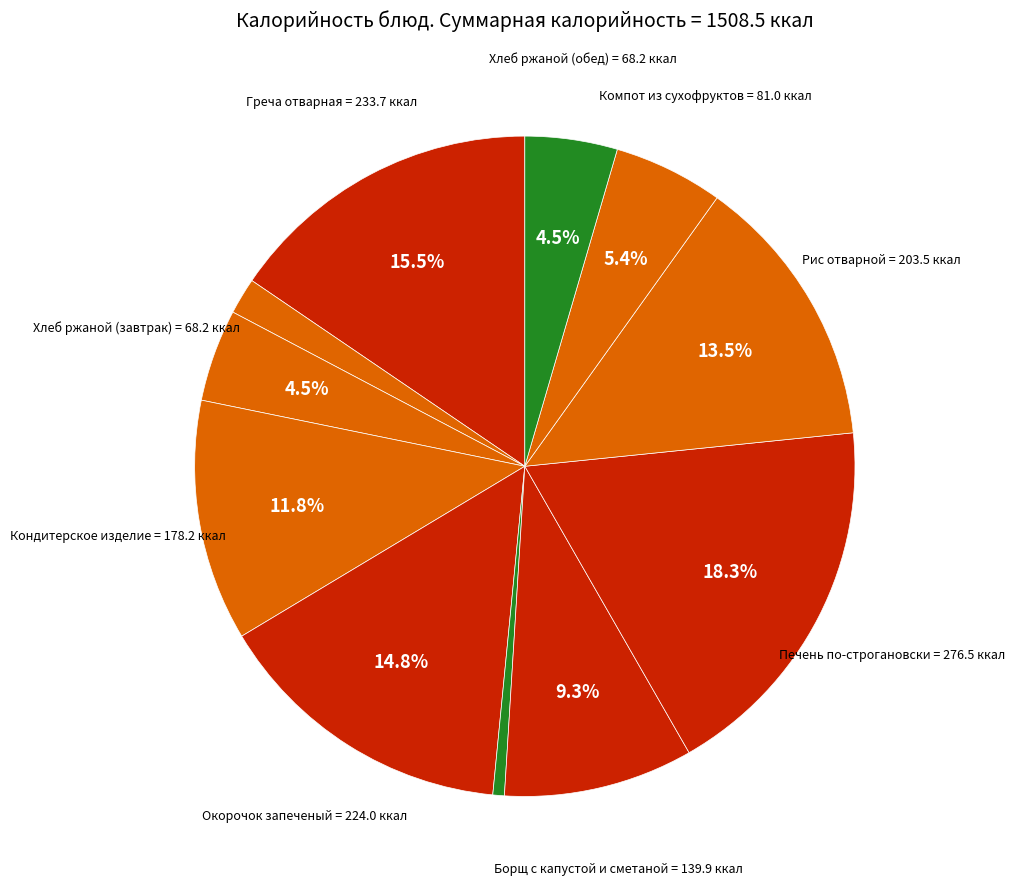

Which slice is the largest?

Печень по-строгановски